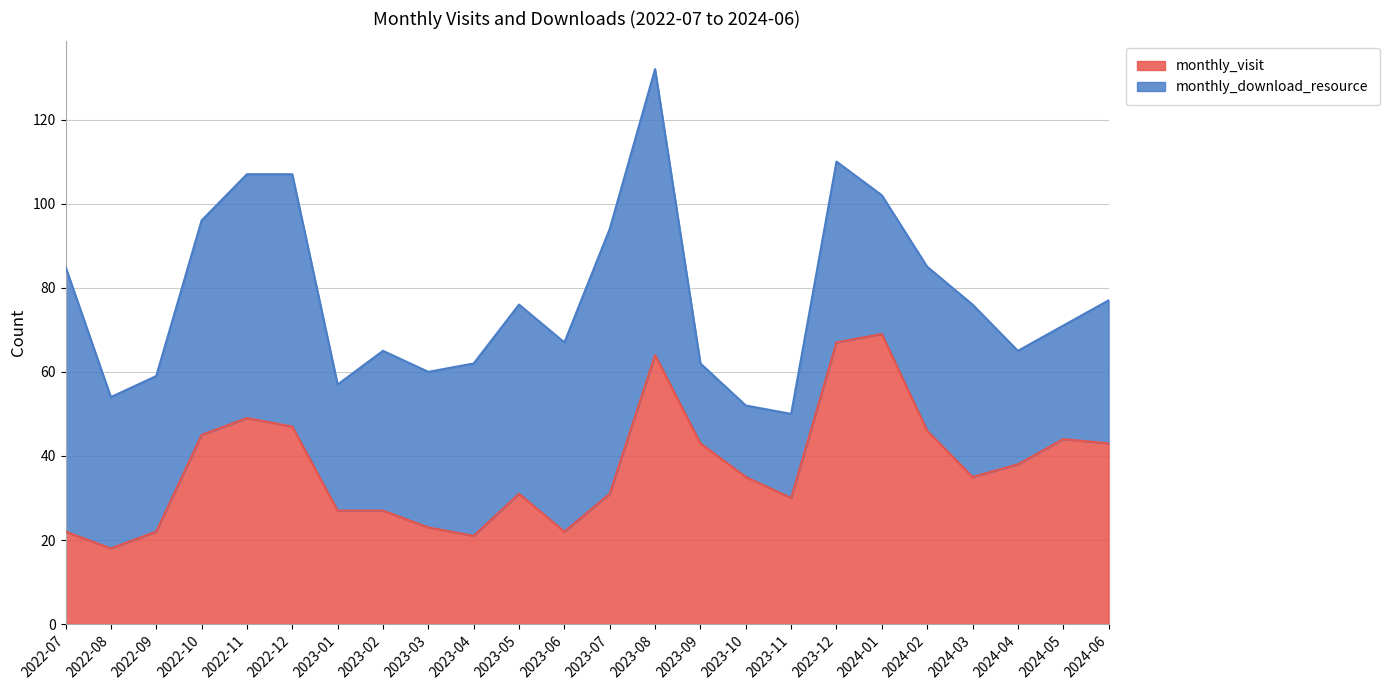

Does the chart display data point markers on the line(s)?

No